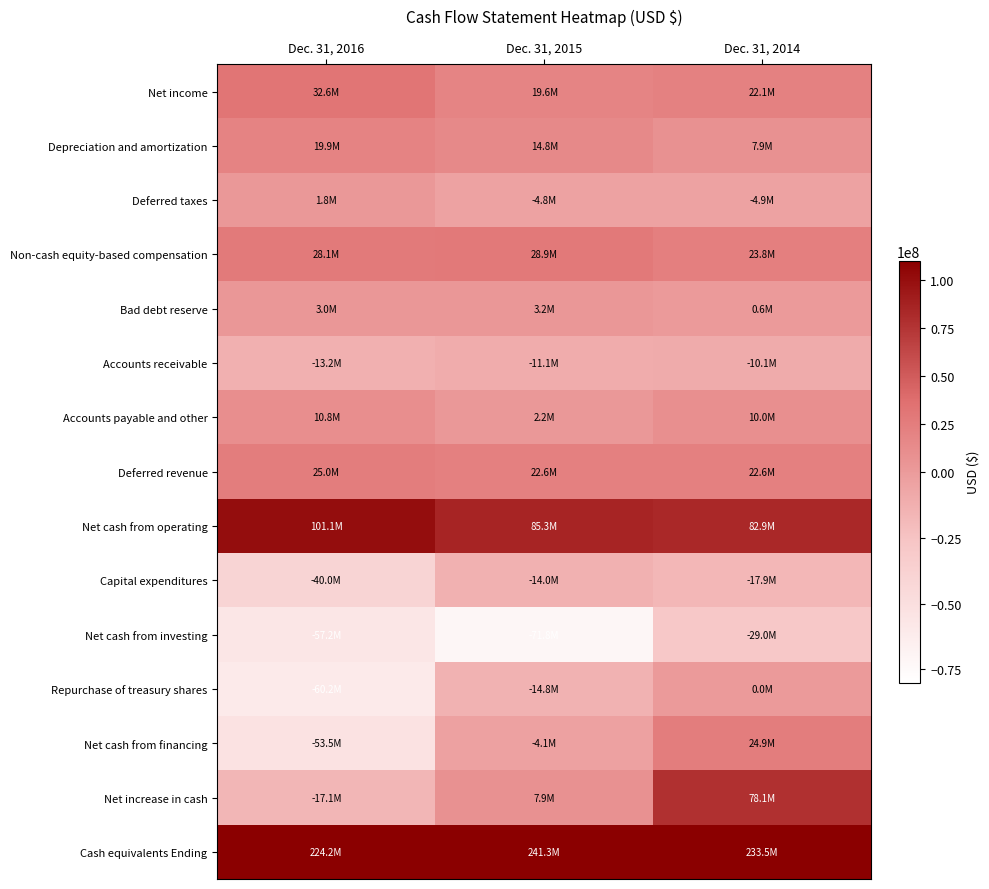

Reading left to right, transcribe all the data shown in this chart.

Net income: Dec. 31, 2016=32628000	Dec. 31, 2015=19552000	Dec. 31, 2014=22089000
Depreciation and amortization: Dec. 31, 2016=19946000	Dec. 31, 2015=14841000	Dec. 31, 2014=7917000
Deferred taxes: Dec. 31, 2016=1767000	Dec. 31, 2015=-4840000	Dec. 31, 2014=-4897000
Non-cash equity-based compensation: Dec. 31, 2016=28080000	Dec. 31, 2015=28860000	Dec. 31, 2014=23768000
Bad debt reserve: Dec. 31, 2016=2992000	Dec. 31, 2015=3175000	Dec. 31, 2014=565000
Accounts receivable: Dec. 31, 2016=-13232000	Dec. 31, 2015=-11072000	Dec. 31, 2014=-10149000
Accounts payable and other: Dec. 31, 2016=10784000	Dec. 31, 2015=2244000	Dec. 31, 2014=9961000
Deferred revenue: Dec. 31, 2016=24969000	Dec. 31, 2015=22576000	Dec. 31, 2014=22606000
Net cash from operating: Dec. 31, 2016=101148000	Dec. 31, 2015=85331000	Dec. 31, 2014=82859000
Capital expenditures: Dec. 31, 2016=-39959000	Dec. 31, 2015=-14003000	Dec. 31, 2014=-17950000
Net cash from investing: Dec. 31, 2016=-57192000	Dec. 31, 2015=-71846000	Dec. 31, 2014=-29013000
Repurchase of treasury shares: Dec. 31, 2016=-60232000	Dec. 31, 2015=-14811000	Dec. 31, 2014=0
Net cash from financing: Dec. 31, 2016=-53535000	Dec. 31, 2015=-4061000	Dec. 31, 2014=24943000
Net increase in cash: Dec. 31, 2016=-17114000	Dec. 31, 2015=7851000	Dec. 31, 2014=78098000
Cash equivalents Ending: Dec. 31, 2016=224190000	Dec. 31, 2015=241304000	Dec. 31, 2014=233453000